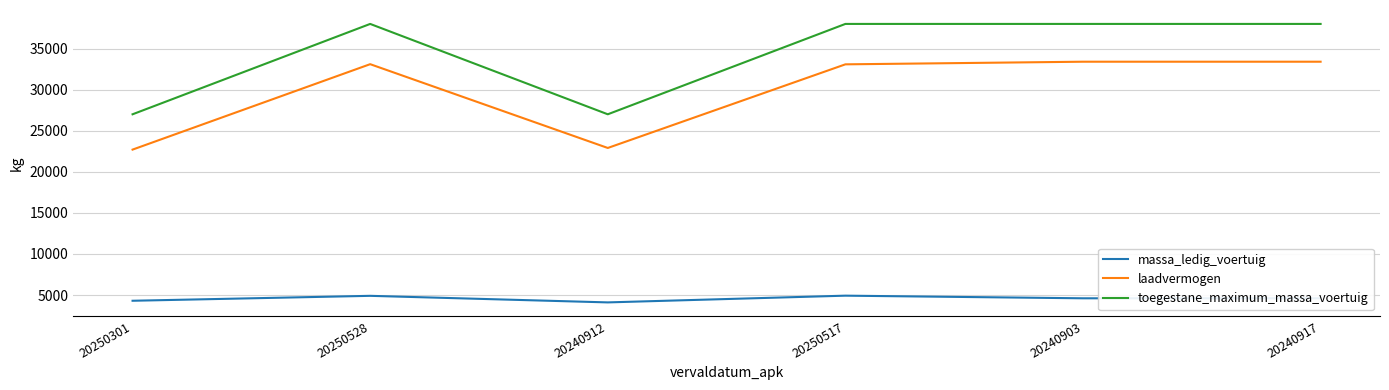

True or false: massa_ledig_voertuig and toegestane_maximum_massa_voertuig cross at least once.

False